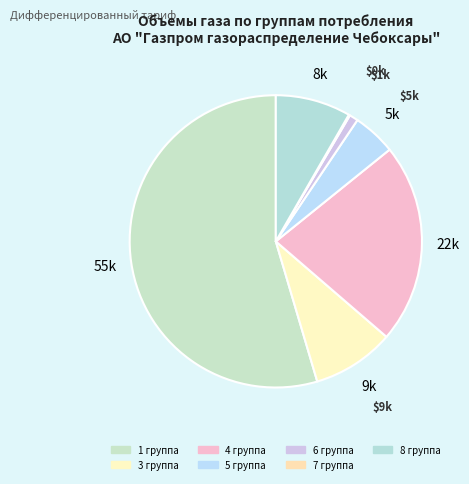

Is it true that 8 группа is 8% of the pie?

True